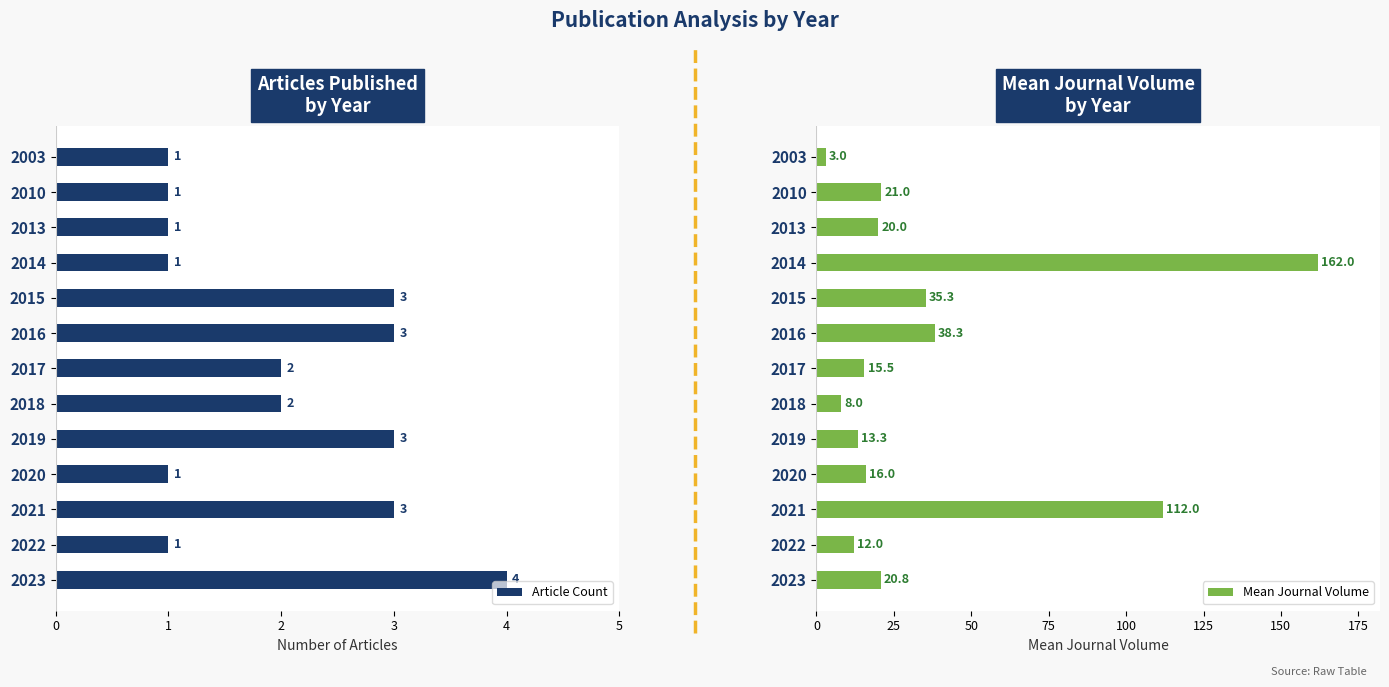

Between 2013 and 2018, which series saw the biggest shift?

Mean Journal Volume